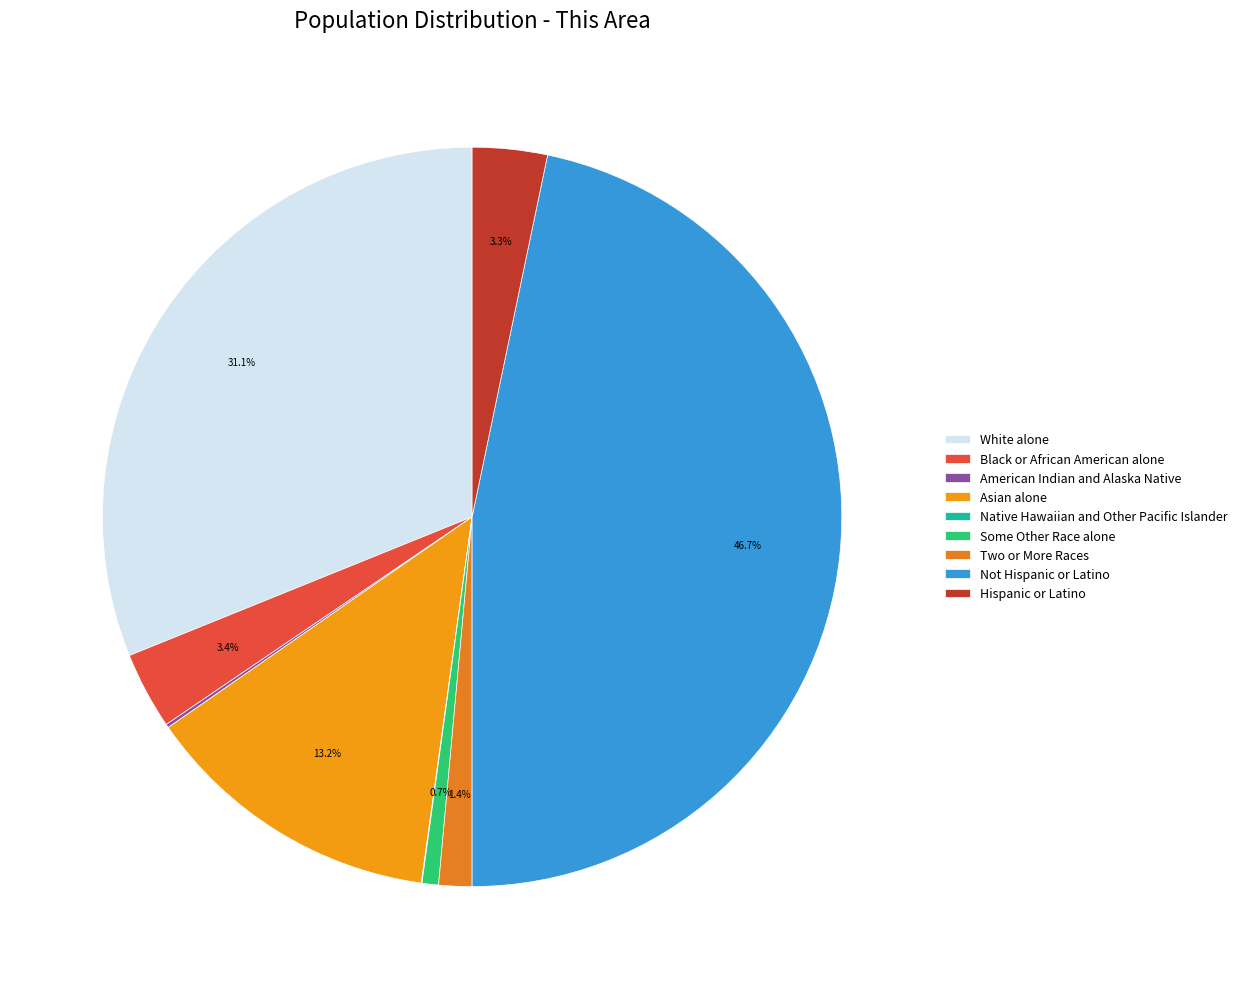

Count the number of slices in the pie.

9